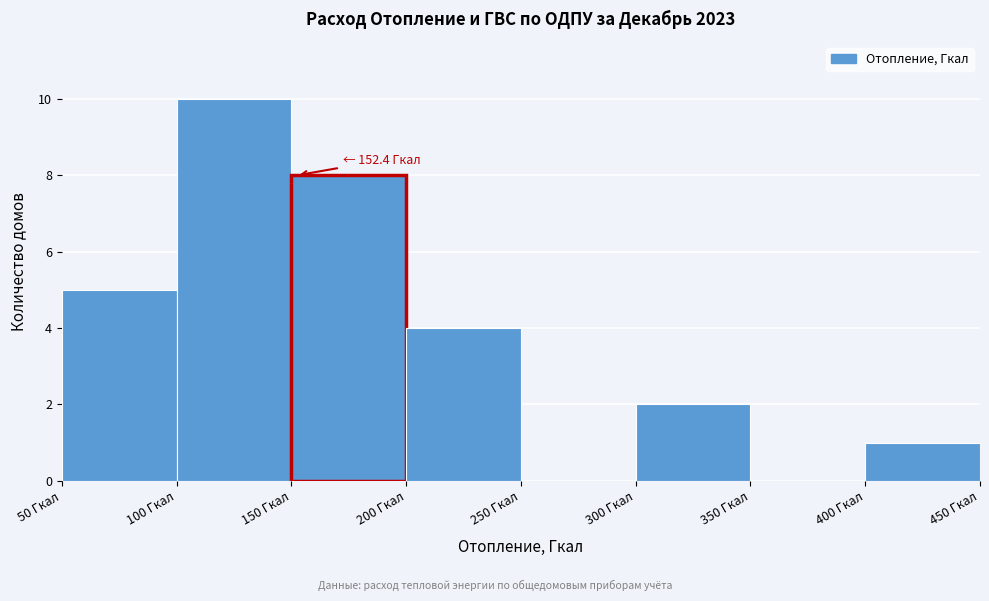

Over which range of the x-axis is the bar tallest?

100 to 150